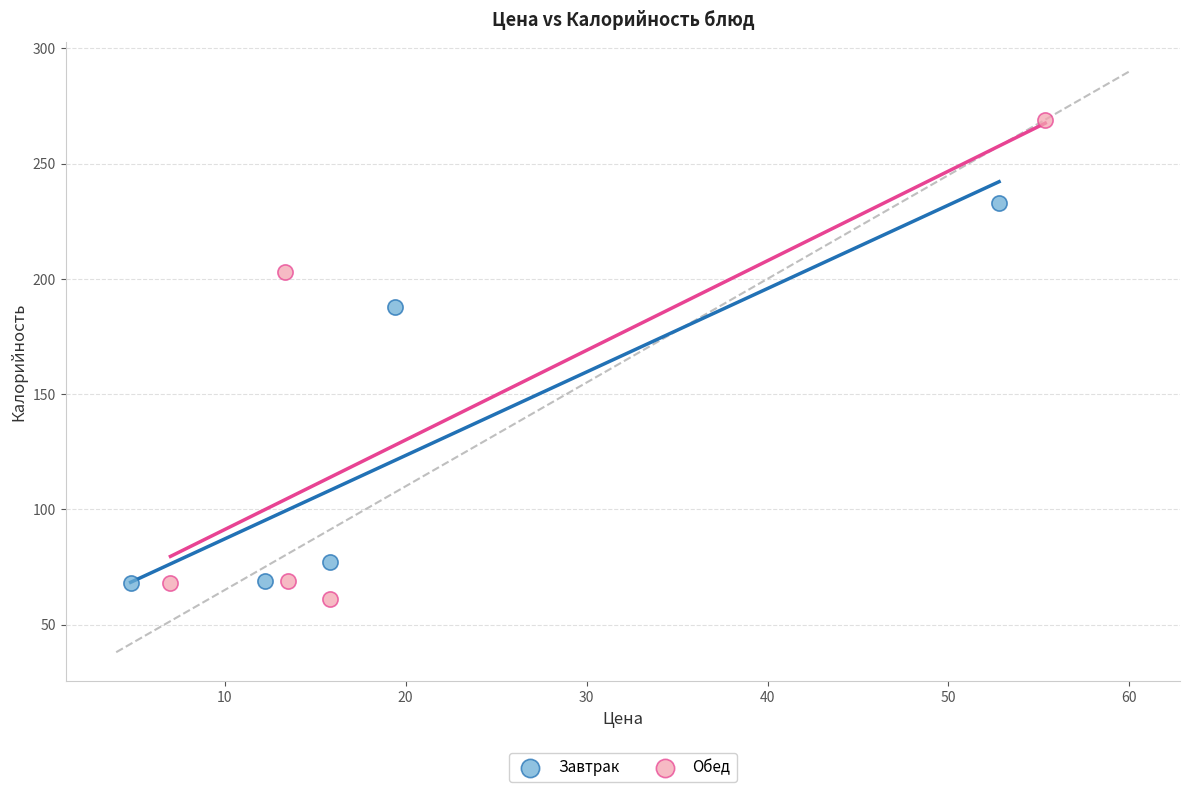

Which series reaches the minimum Y coordinate?

Обед